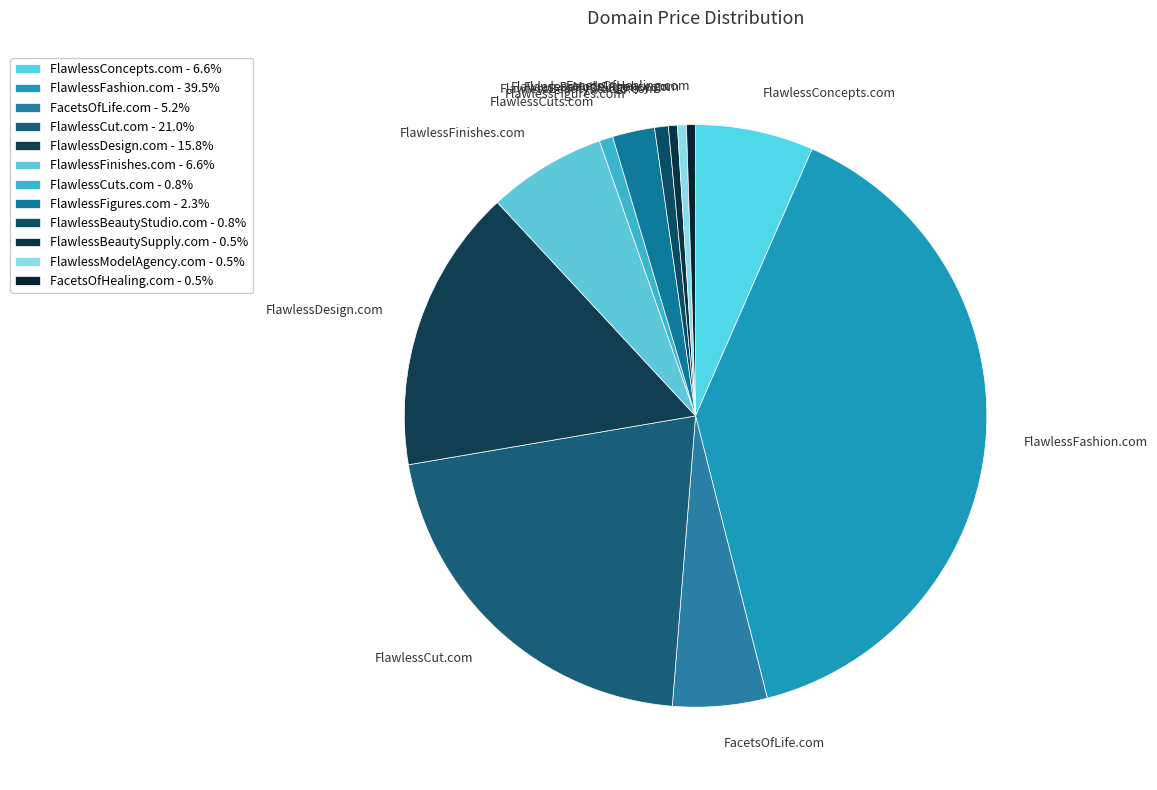

What is the largest slice in the pie chart?

FlawlessFashion.com